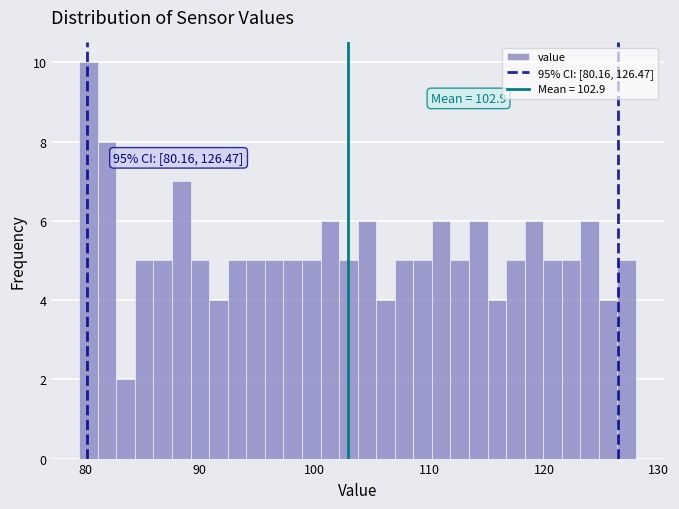

Around what value on the x-axis is the tallest bar? Give the approximate position of its centre, as read against the axis.

80